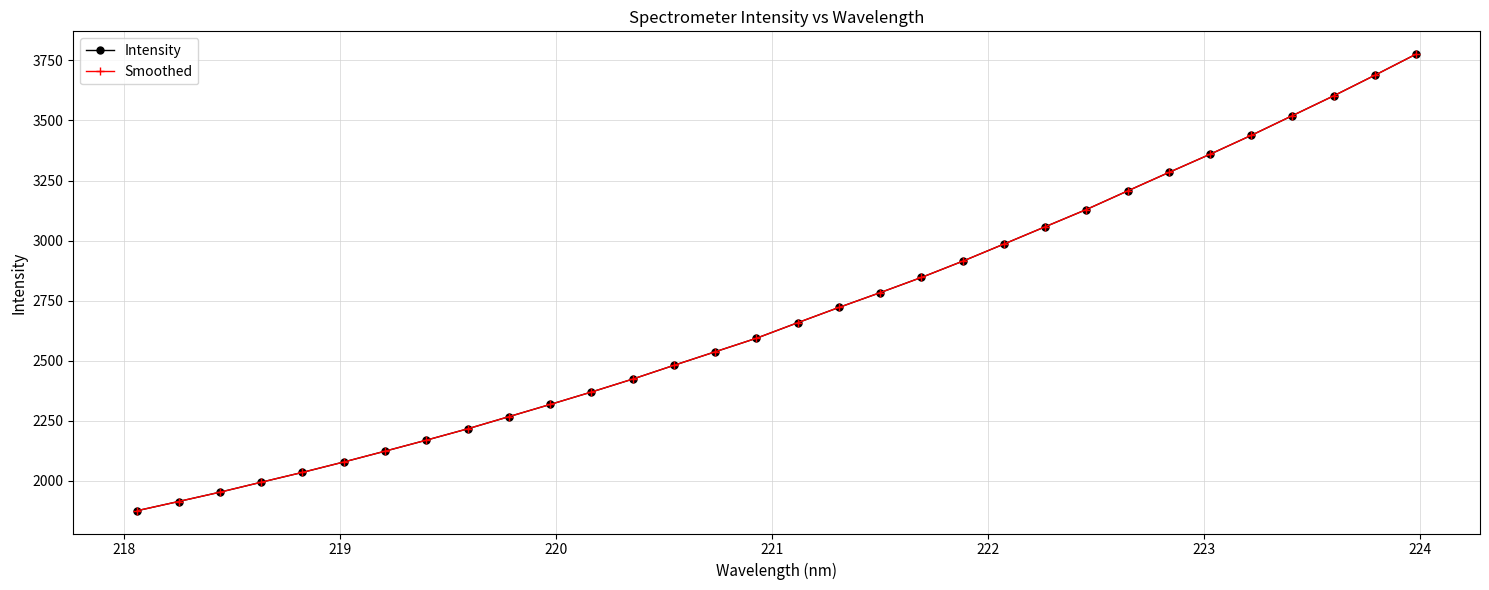

True or false: Intensity and Smoothed cross at least once.

False